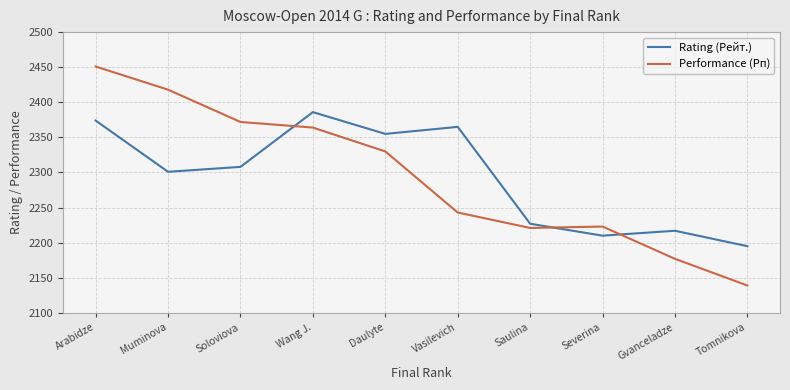

What is the difference between the Performance (Рп) values at Saulina and Vasilevich?

22